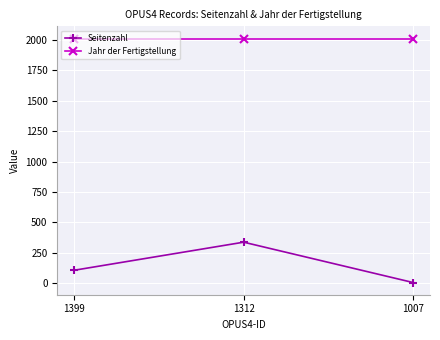

What is the greatest value displayed?

2013